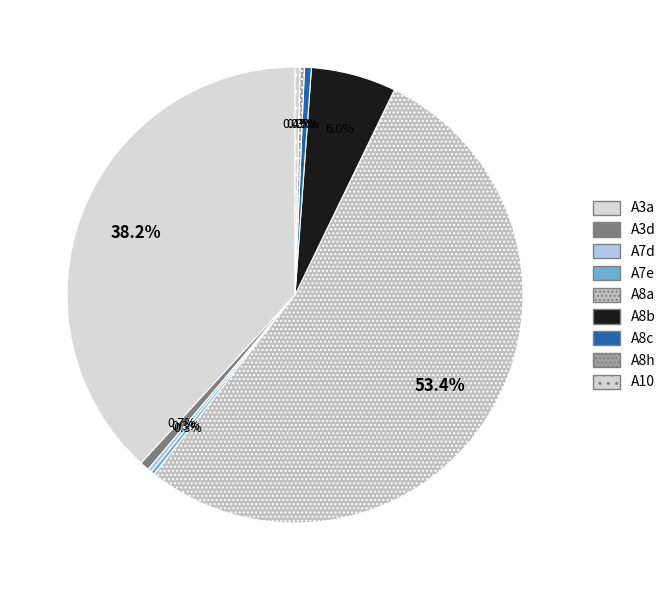

What is the ratio of the value at A8c to the value at A8b?

0.1